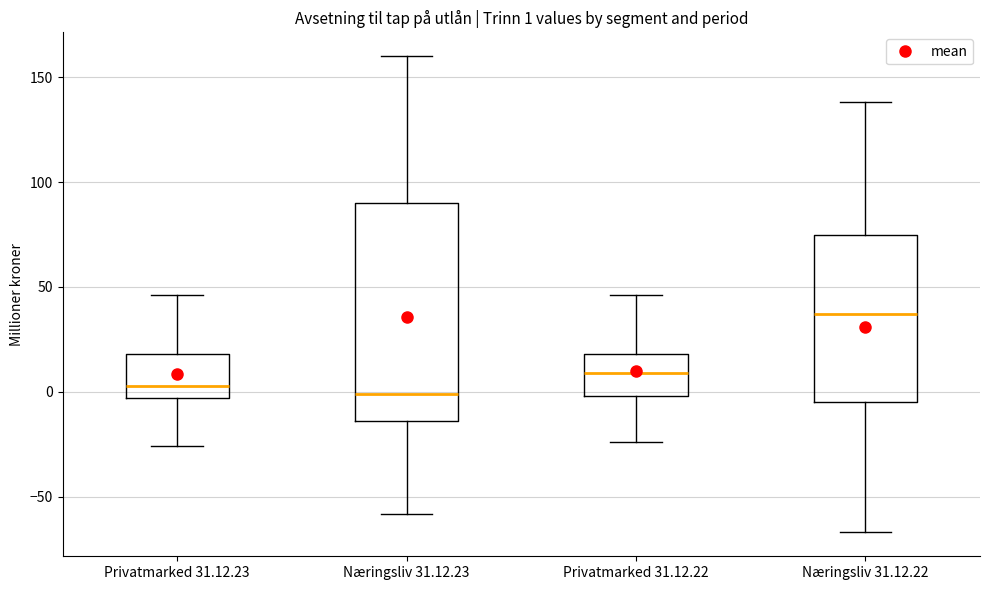

Which box is the tallest, from its lower edge to its upper edge?

Næringsliv 31.12.23